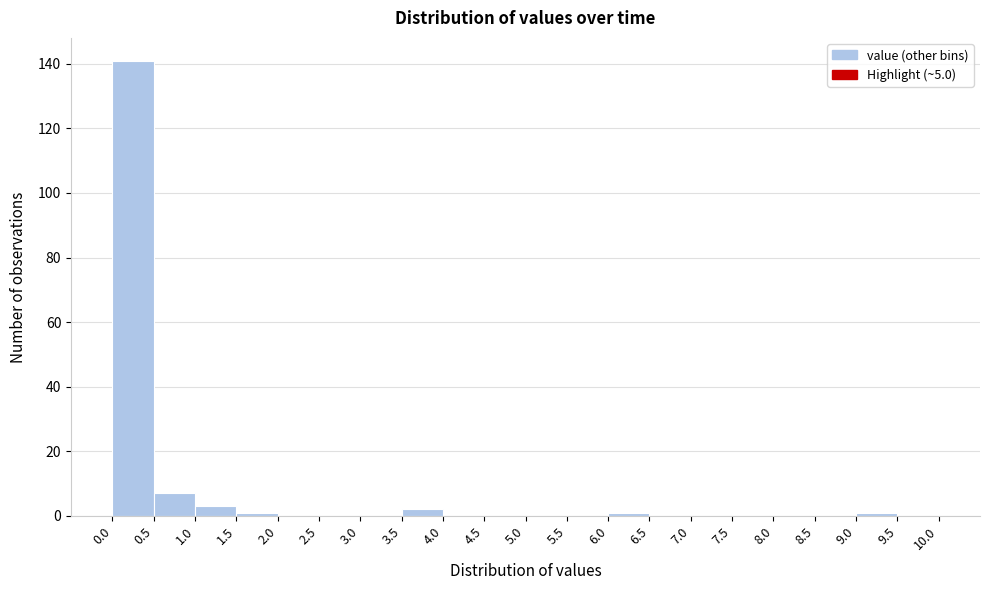

What is the height of the bar covering 1.0 to 1.5 on the x-axis? The values are not printed on the chart, so give them approximately, as read against the axis.

4